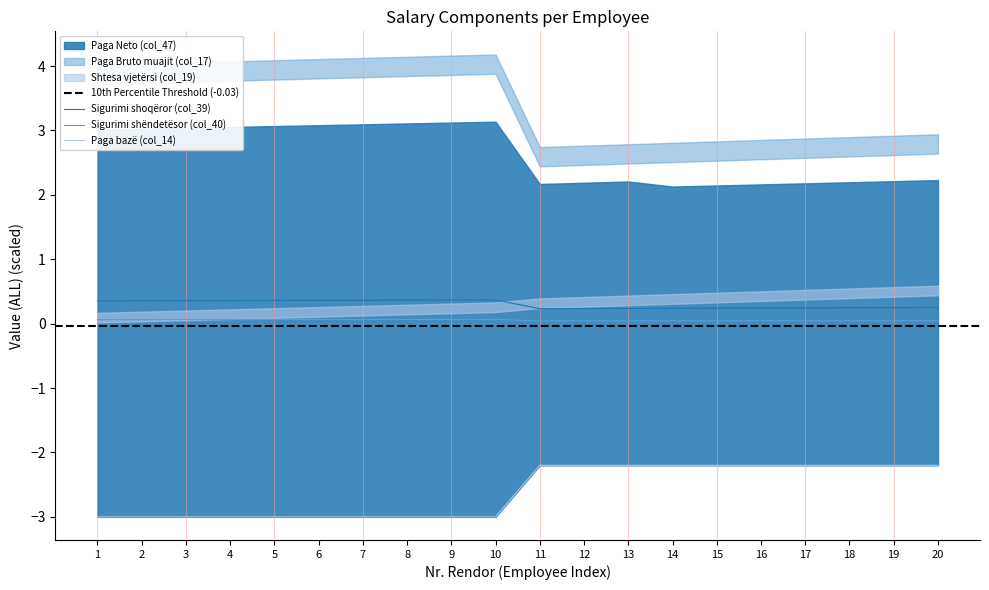

Which series changed the most between 4 and 14?

Paga bazë (col_14)